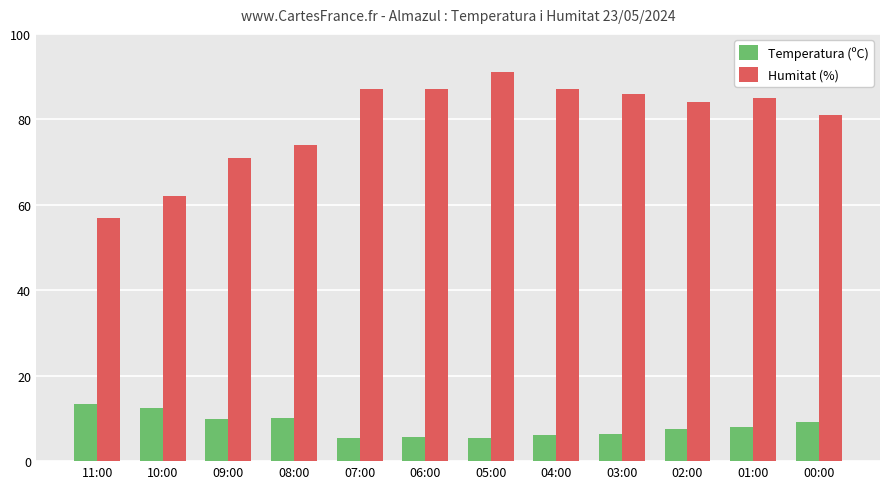

How many distinct data groups are displayed?

2